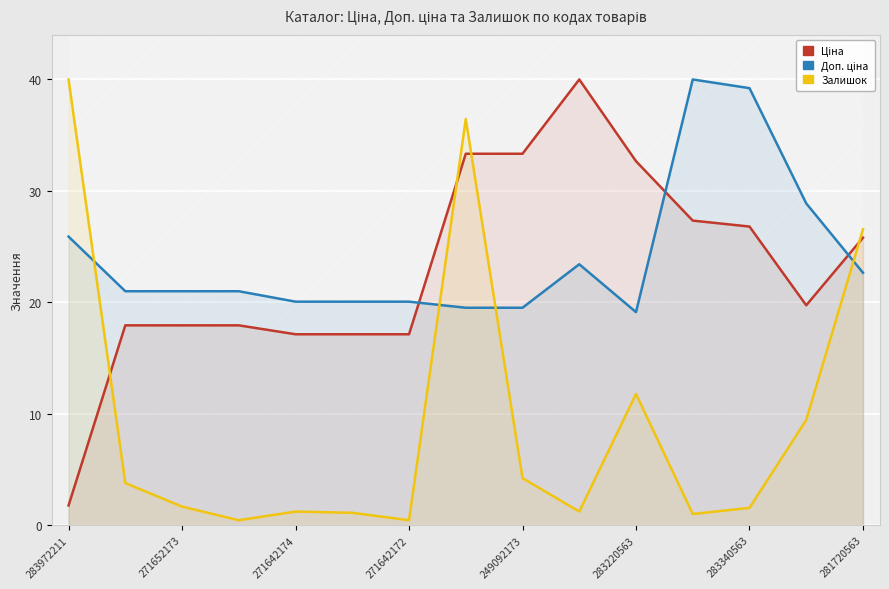

What are all the series names shown in the legend?

Ціна, Доп. ціна, Залишок